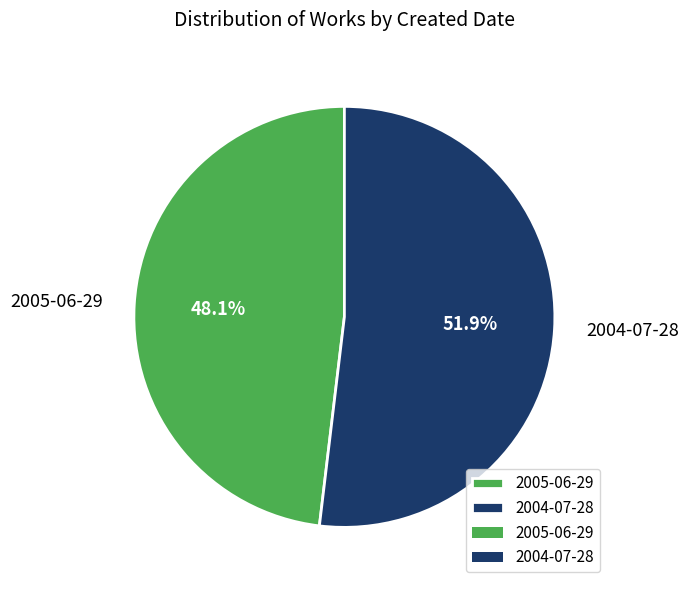

Which category has the smallest portion of the pie?

2005-06-29